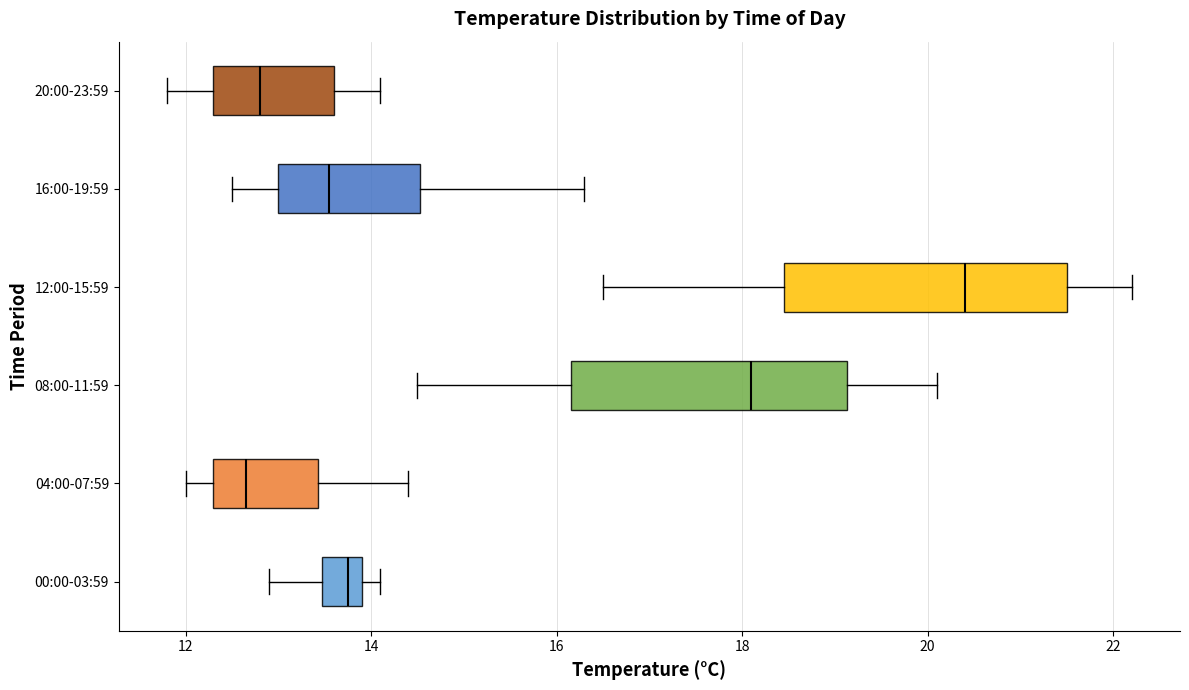

Where is the right edge of the box for 20:00-23:59 on the x-axis? The values are not printed on the chart, so give them approximately, as read against the axis.

13.6